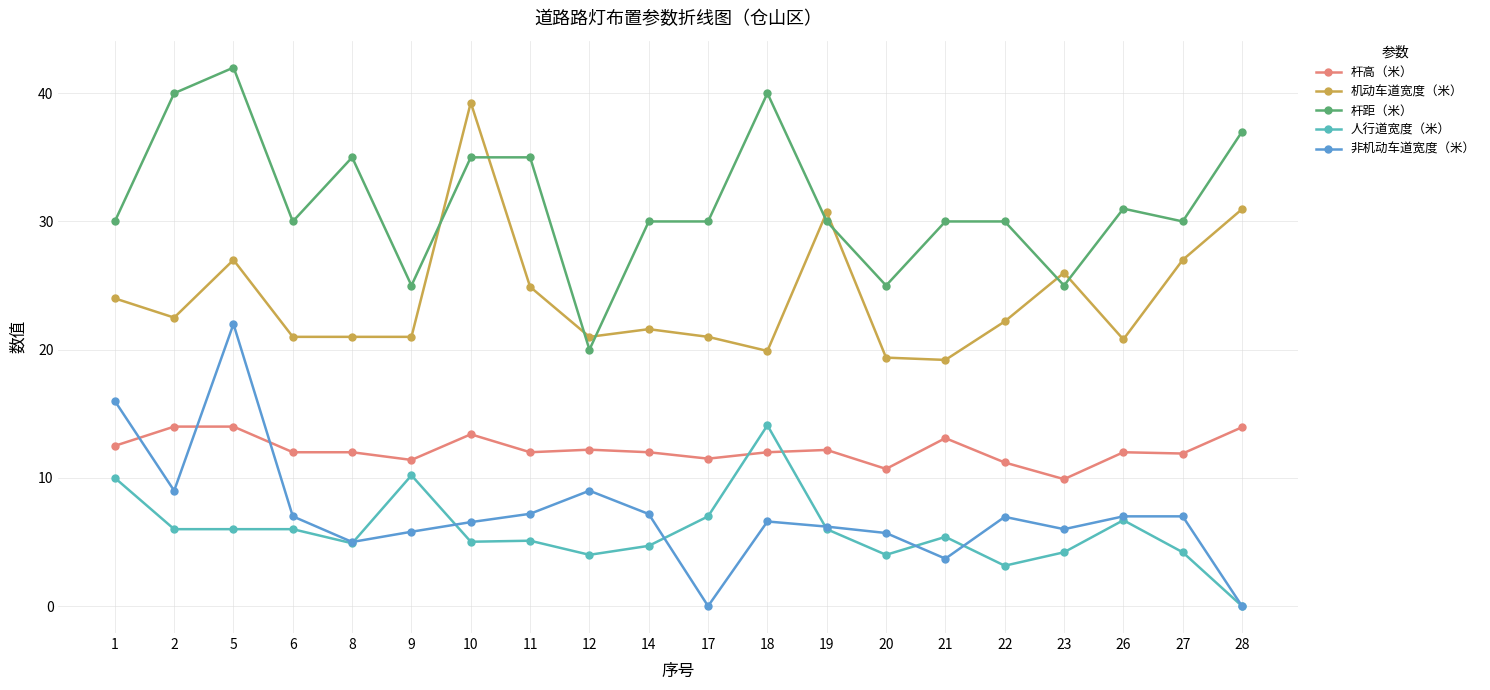

Is it true that 非机动车道宽度（米） equals 3.2 at 10?

False